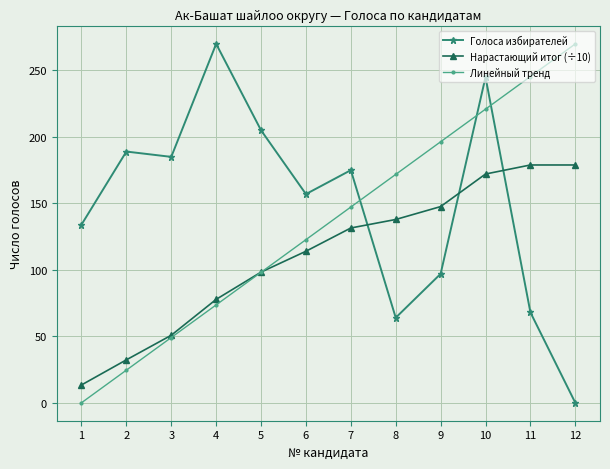

What is the average value of the Линейный тренд series?

135.0